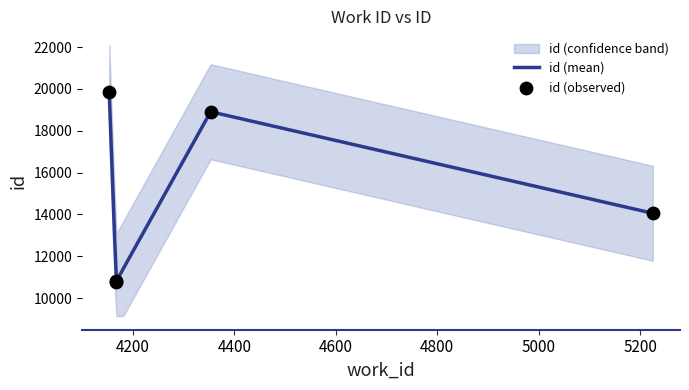

Approximately how many times larger is the value at 4353 compared to 4167?

1.7